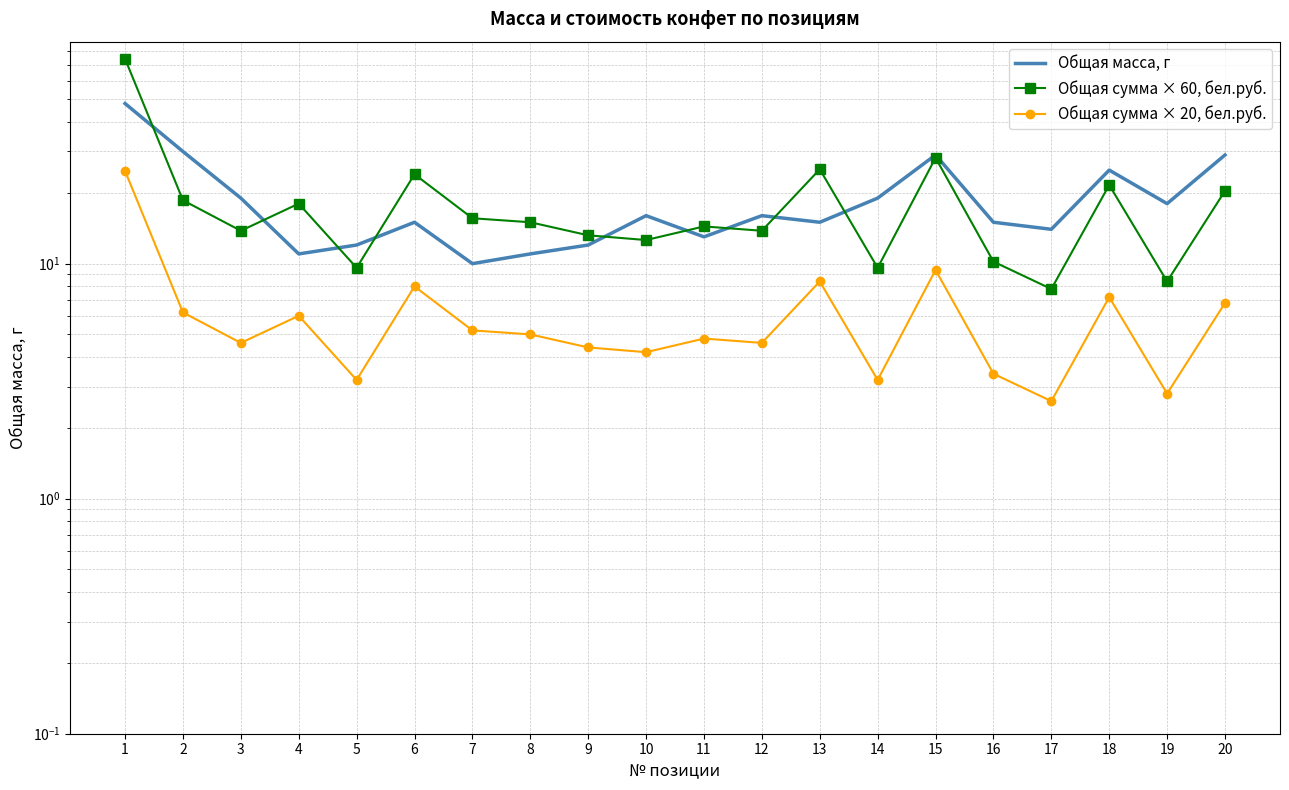

Is it true that Общая сумма × 60, бел.руб. equals 7.9 at 11?

False